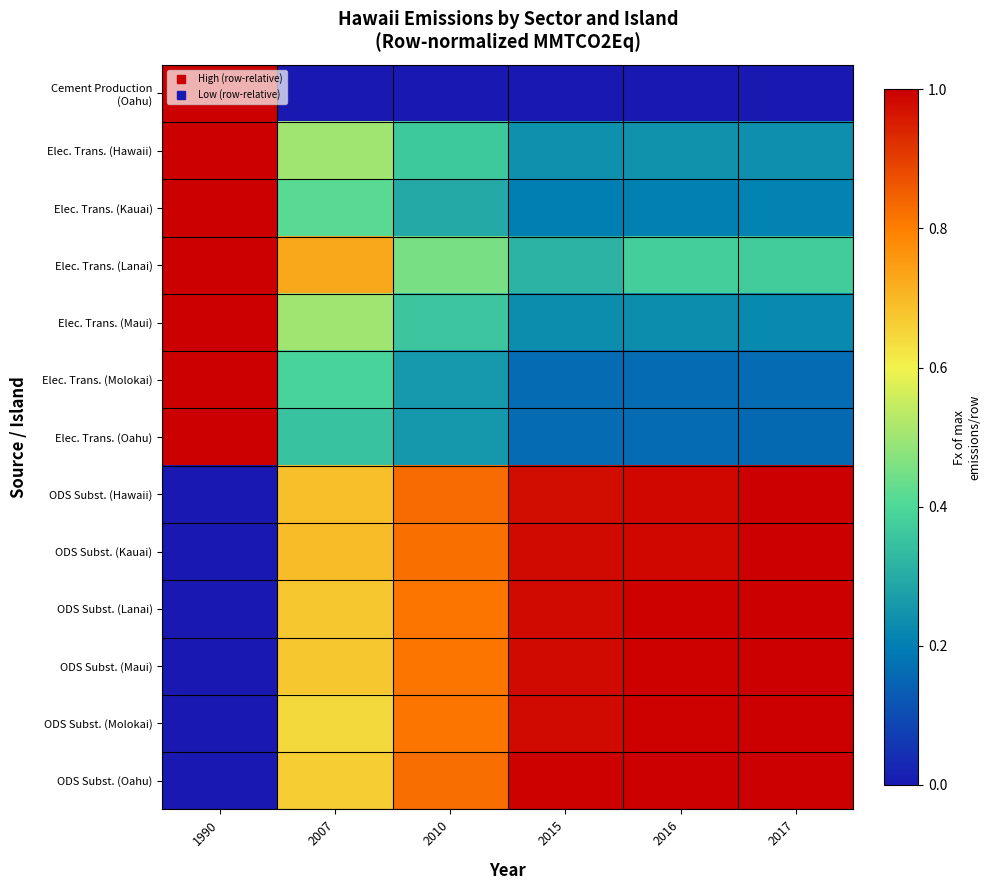

At which category is the sum across all series the highest?

2017